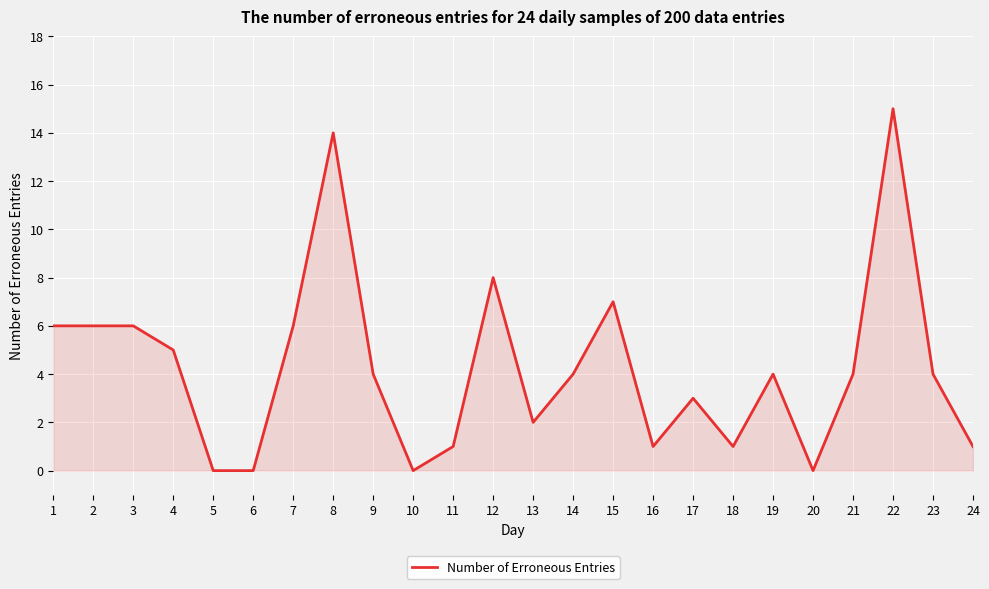

How many categories are shown in the chart?

24